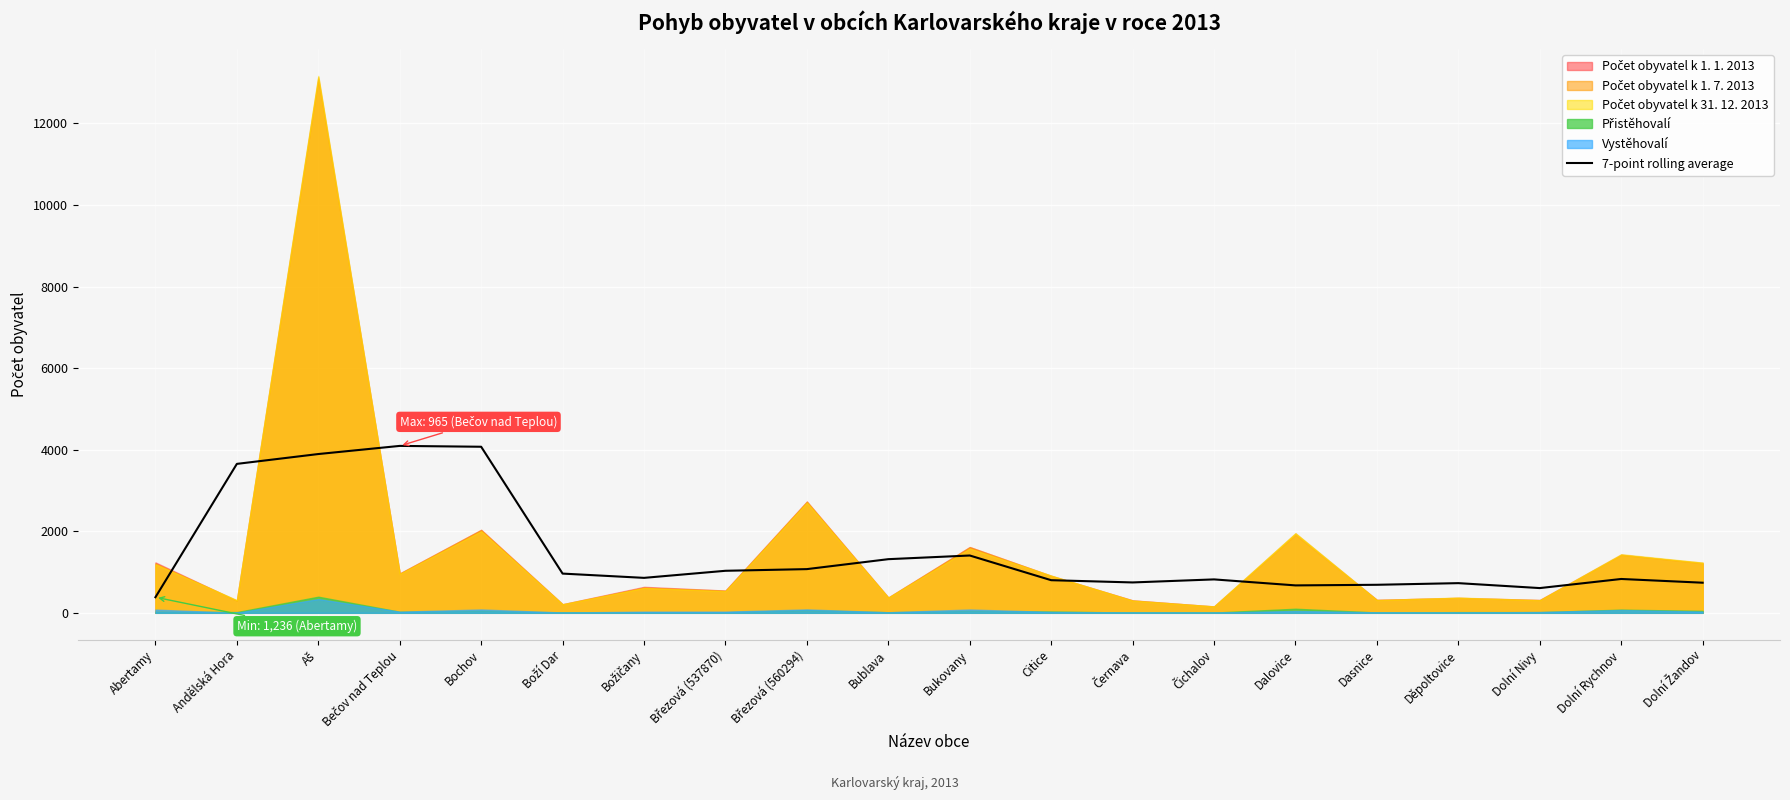

The value at Andělská Hora is 3651.5. True or false?

True